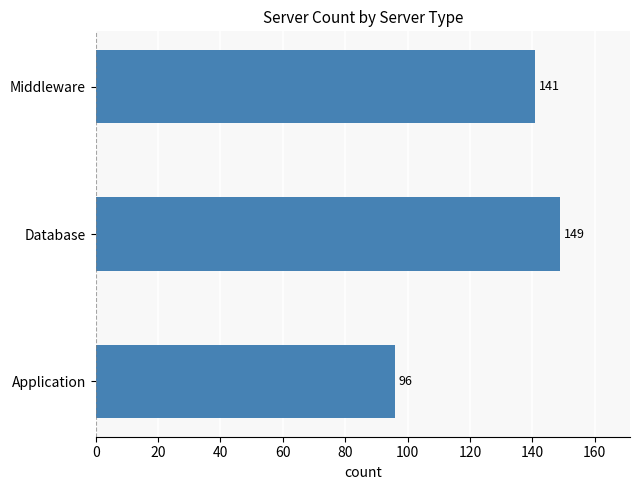

How many bars are there in total?

3